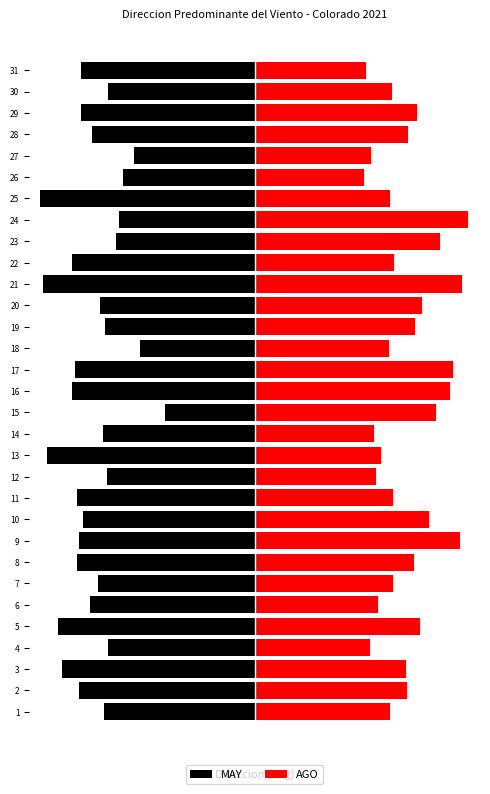

What is the difference between the MAY values at 11 and 19?

28.7